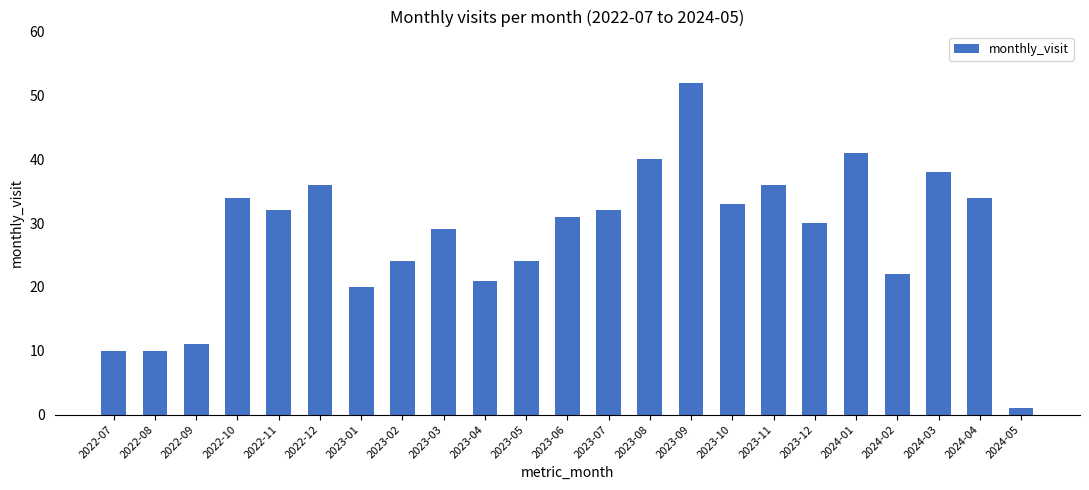

How many data points does each series have?

23